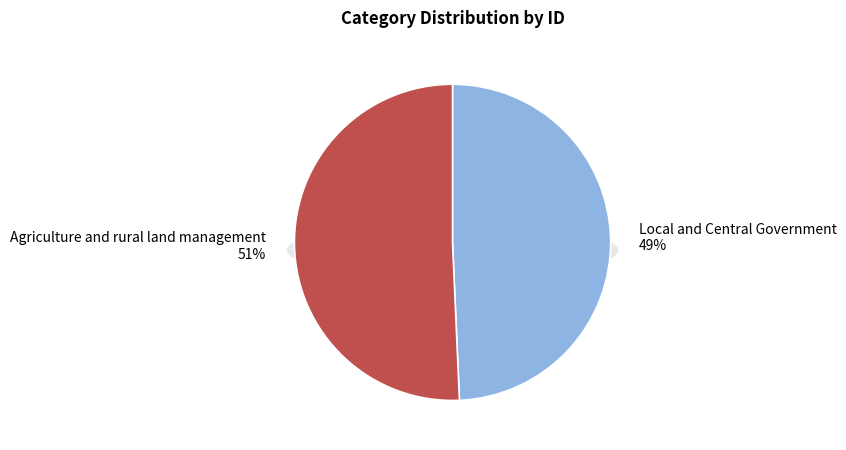

How many slices are in this pie chart?

2